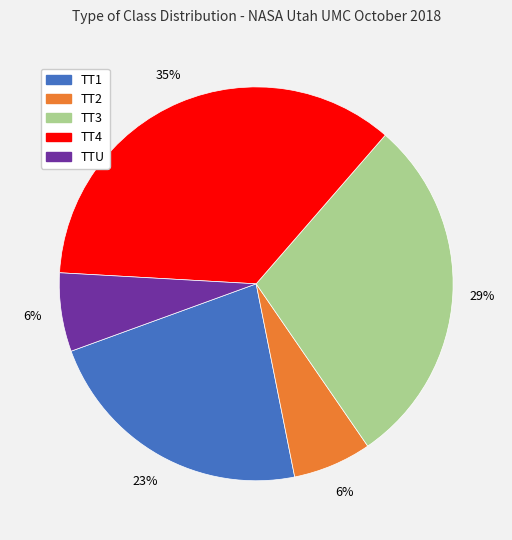

Which has a higher value, TT1 or TT3?

TT3